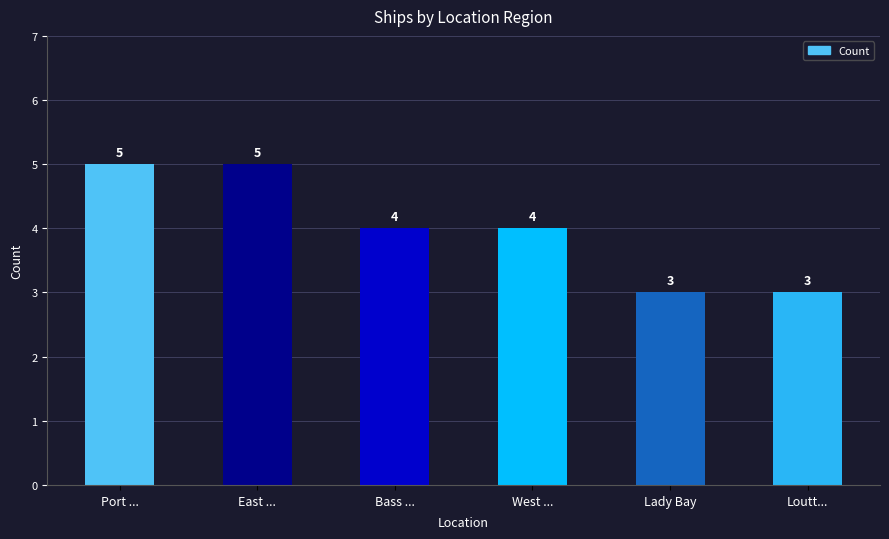

What is the difference between the maximum and minimum values?

2